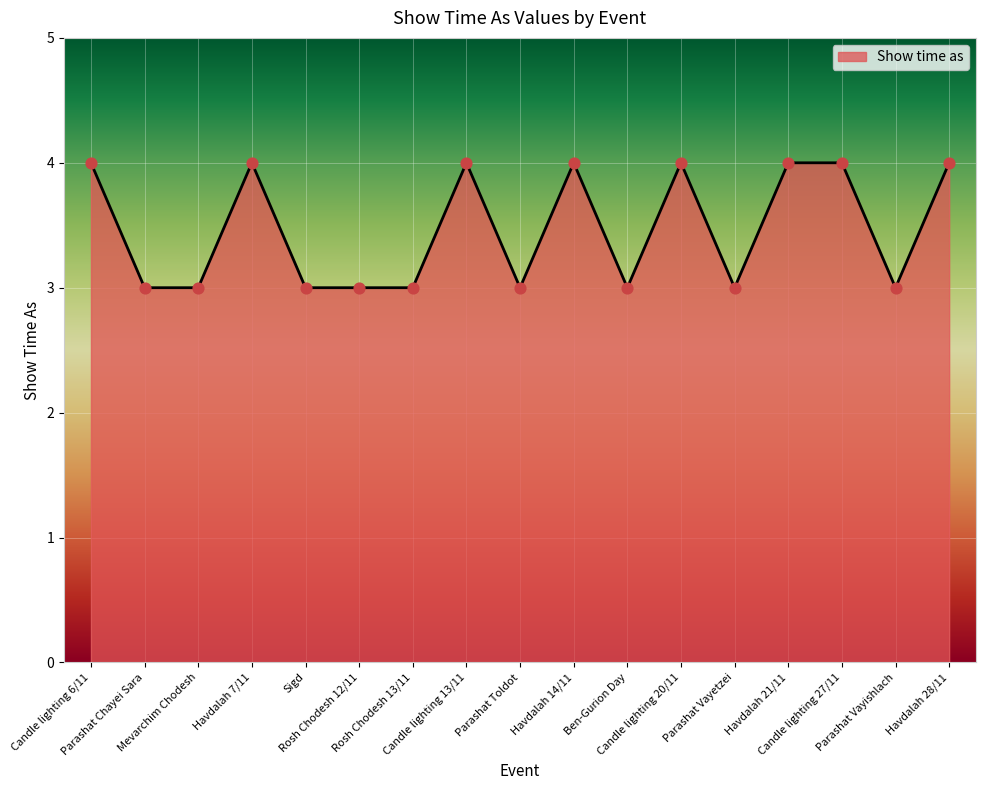

What is the change in value from Havdalah 7/11 to Sigd?

-1